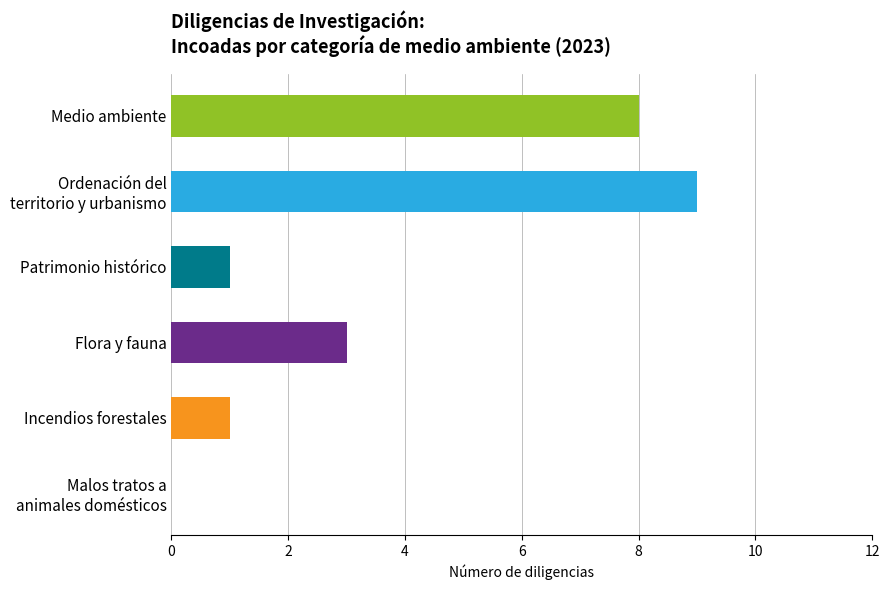

What is the ratio of the value at Patrimonio histórico to the value at Flora y fauna?

0.3